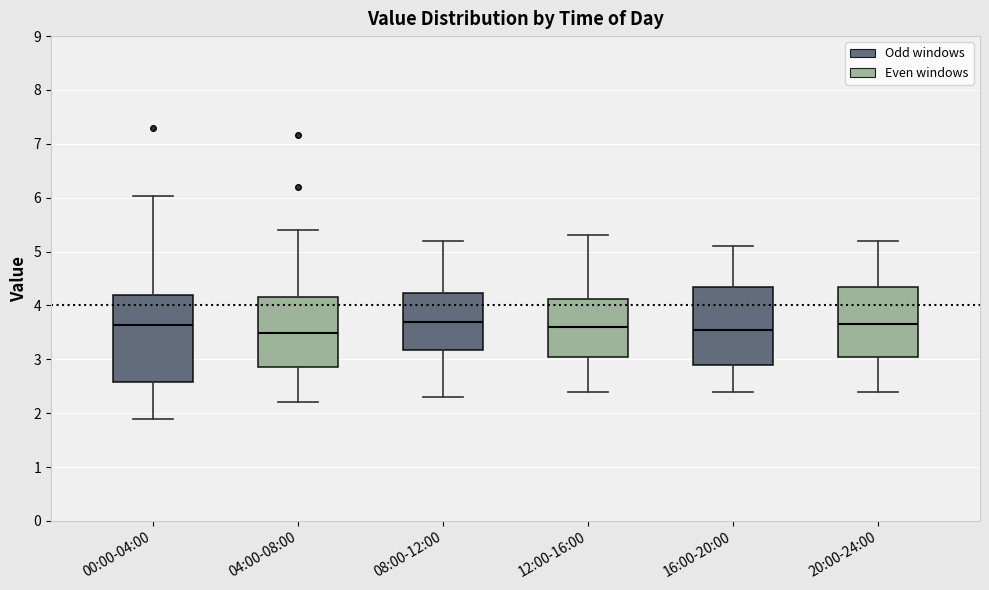

Which box is the tallest, from its lower edge to its upper edge?

00:00-04:00